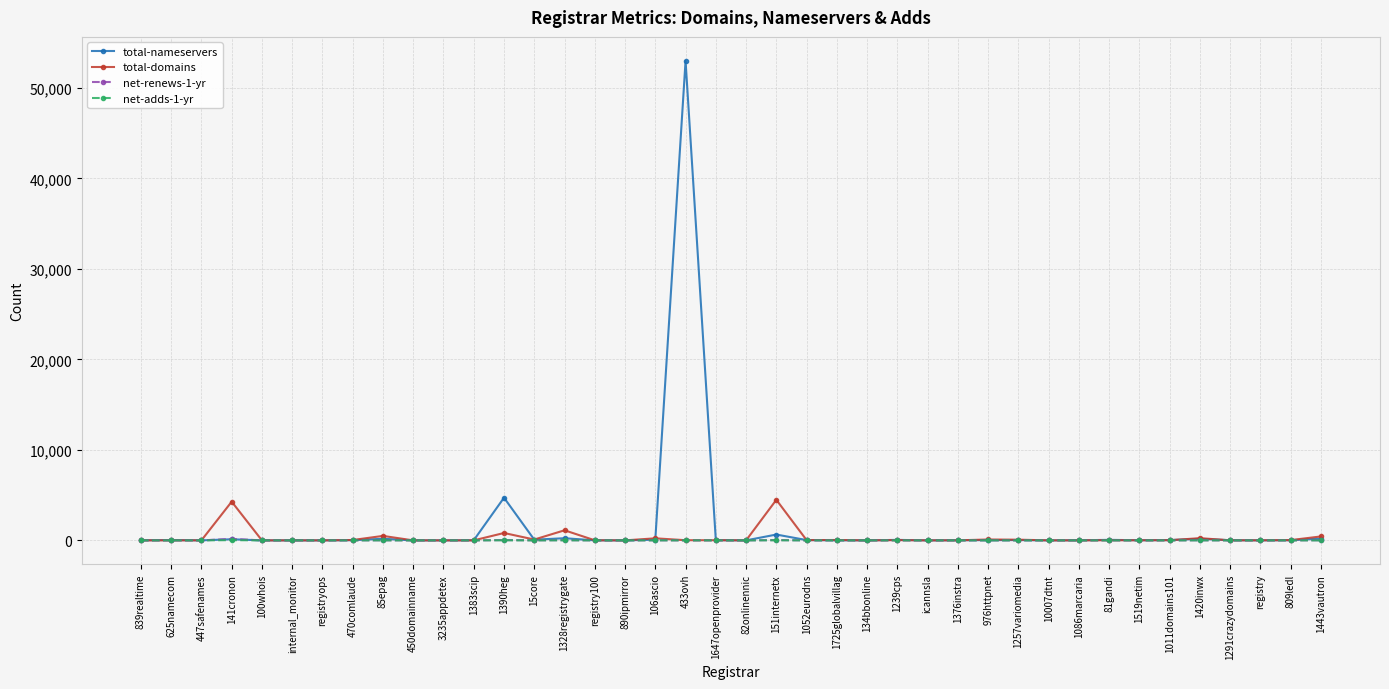

At which category does the chart reach its peak across all series?

433ovh